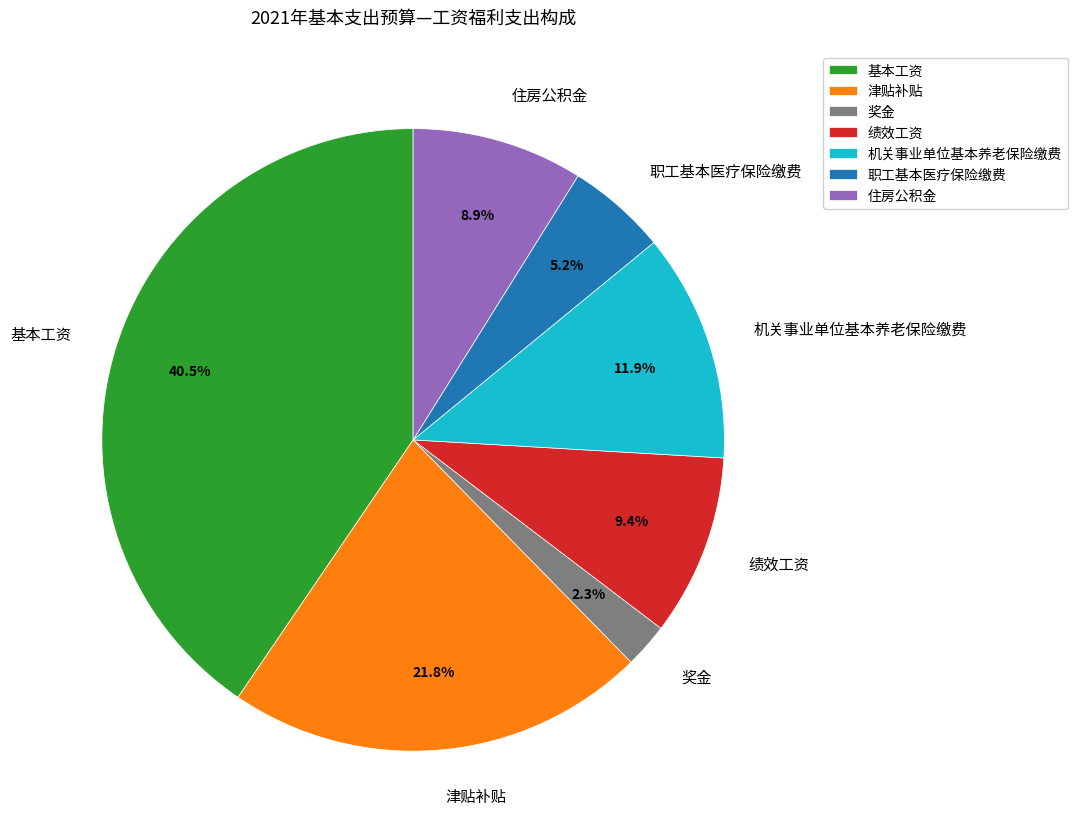

To the nearest percent, what percentage of the pie is 绩效工资?

9%